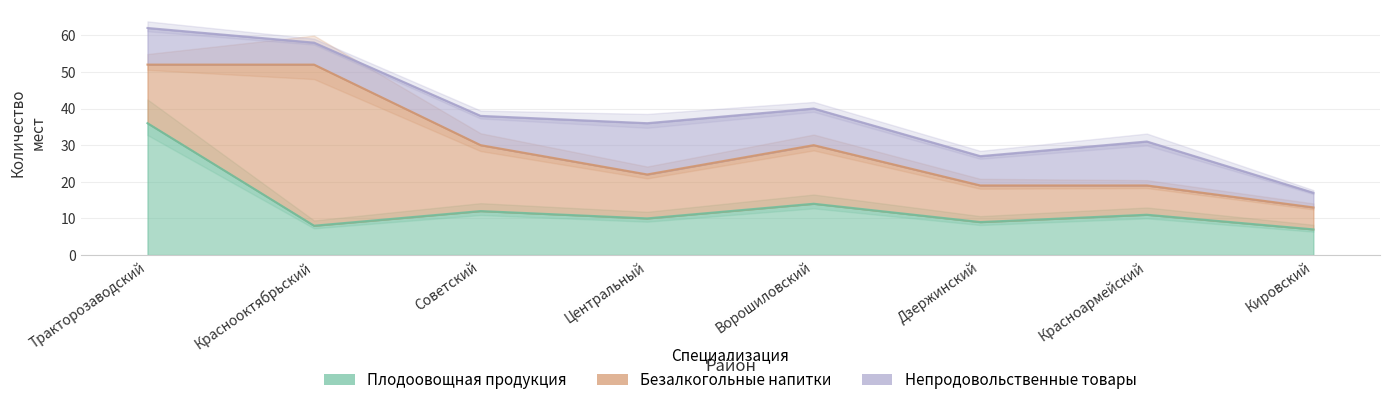

Rank the series at Центральный from highest to lowest value.

Непродовольственные товары, Безалкогольные напитки, Плодоовощная продукция